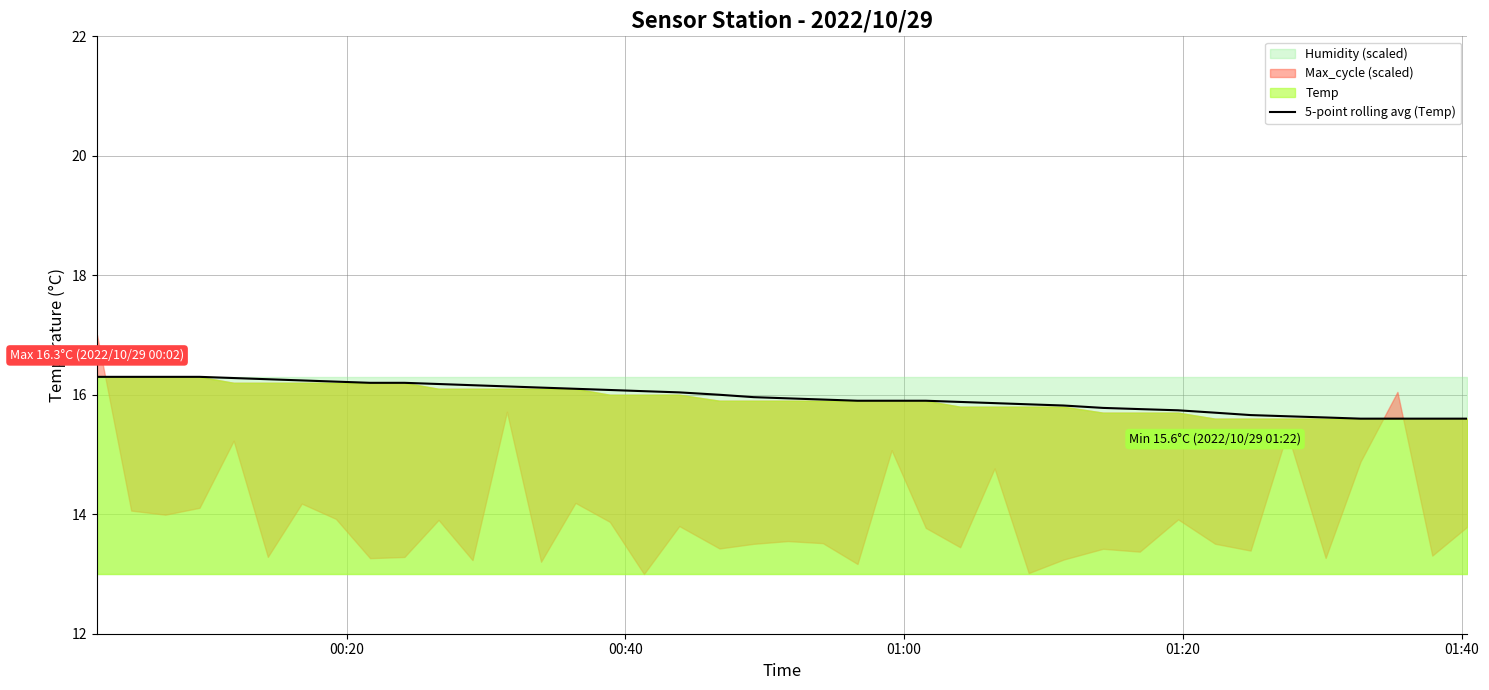

What is the lowest value of the 5-point rolling avg (Temp) series?

15.6